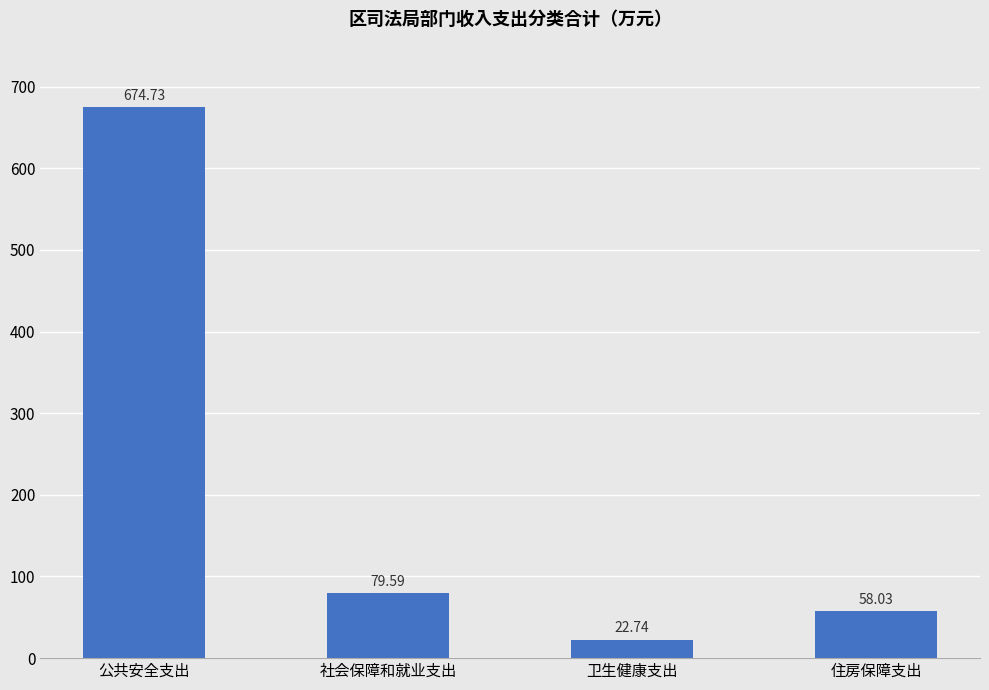

Read the value at 公共安全支出.

674.7